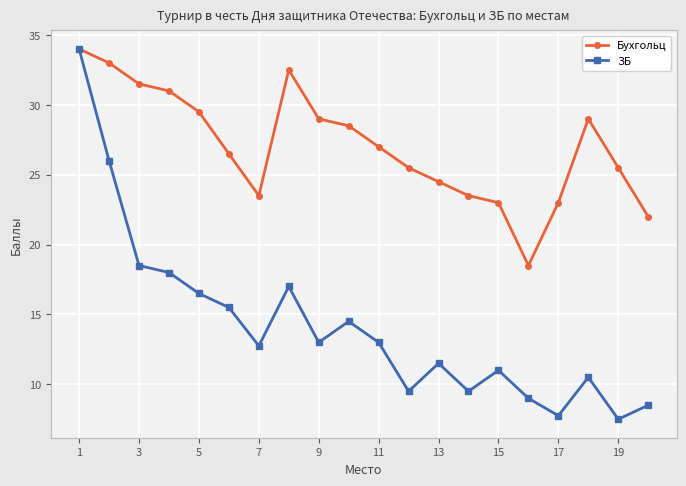

What is the greatest value displayed?

34.0